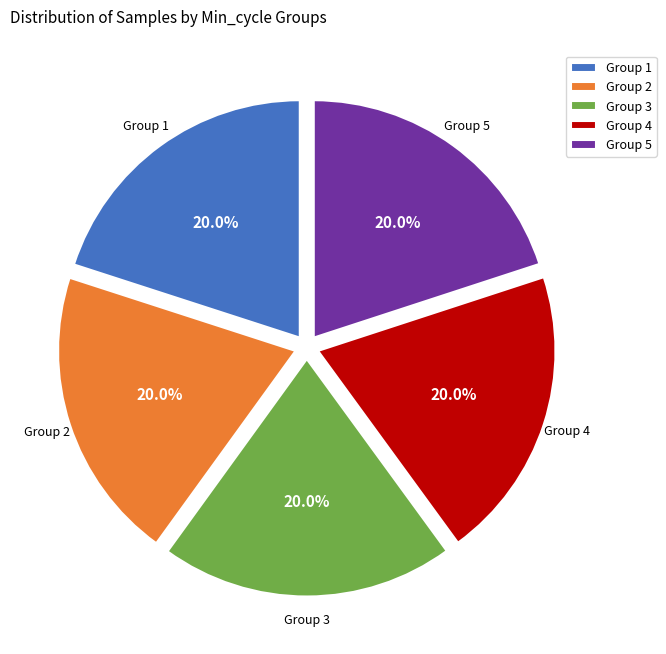

Is there any slice that represents more than half of the pie?

No